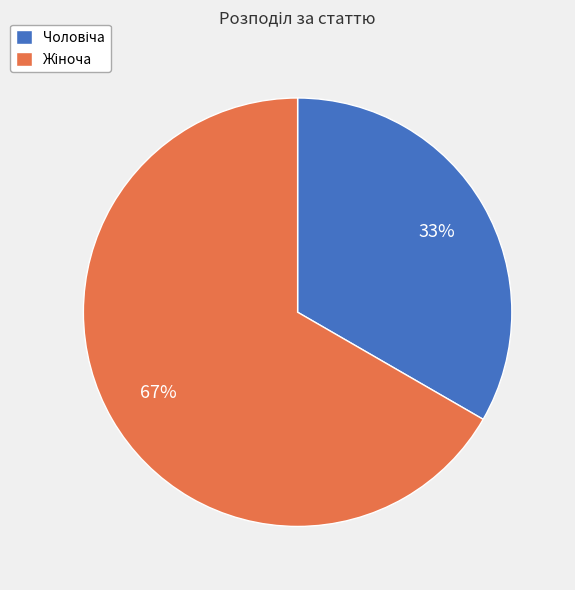

To the nearest percent, what is the average slice percentage?

50%